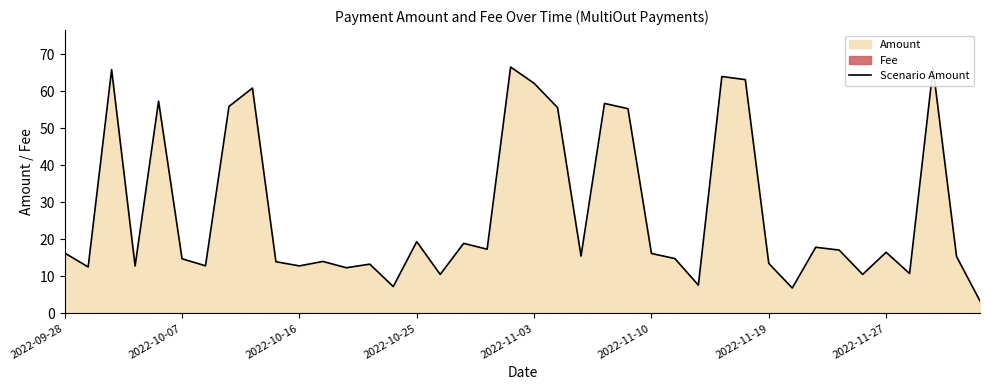

Reading left to right, what are all the values shown in this chart?

16.3	12.5	65.8	12.8	57.3	14.7	12.8	55.9	60.8	13.9	12.8	14.0	12.3	13.3	7.2	19.4	10.5	18.9	17.3	66.5	62.1	55.5	15.5	56.7	55.2	16.2	14.8	7.6	63.9	63.1	13.5	6.8	17.8	17.1	10.5	16.5	10.8	66.2	15.3	3.3